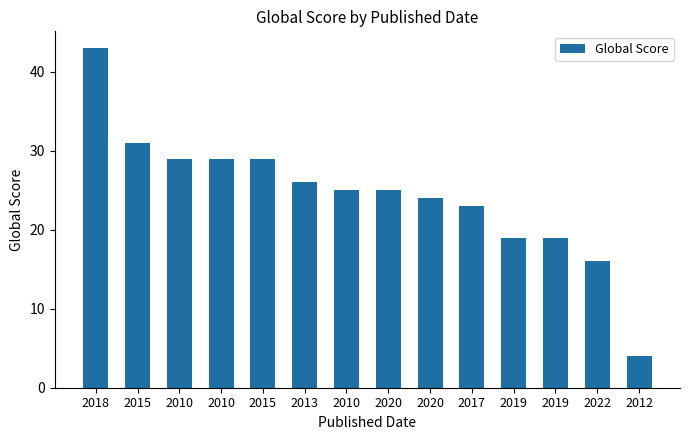

How many series are shown in this chart?

1